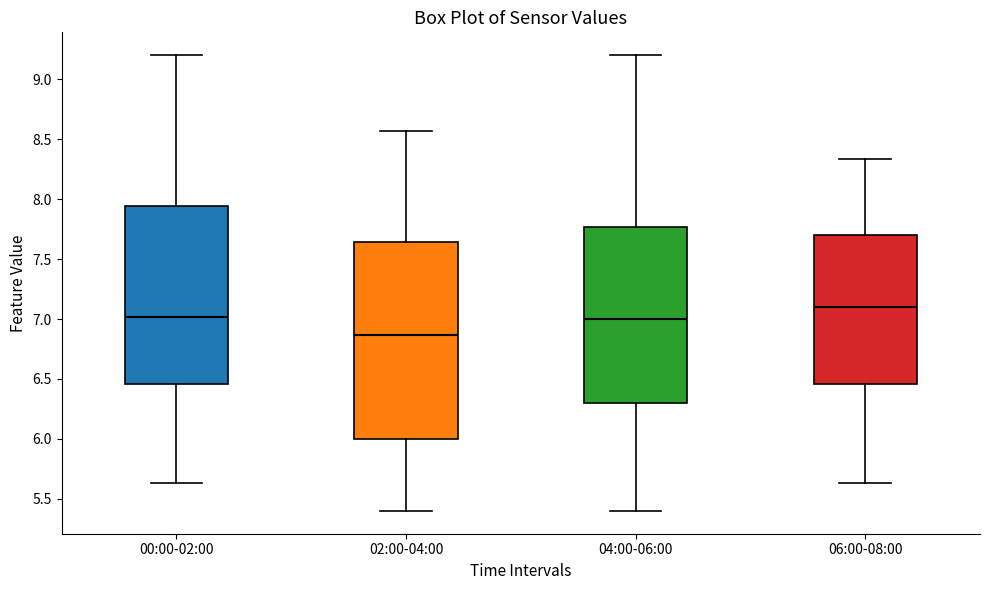

Reading left to right, read every box against the y-axis: the position of its median line, the range the box covers, and the ends of its whiskers. The values are not printed on the chart, so give them approximately, as read against the axis.

00:00-02:00: median 7.00, box 6.45 to 7.95, whiskers 5.65 to 9.20
02:00-04:00: median 6.85, box 6.00 to 7.65, whiskers 5.40 to 8.55
04:00-06:00: median 7.00, box 6.30 to 7.75, whiskers 5.40 to 9.20
06:00-08:00: median 7.10, box 6.45 to 7.70, whiskers 5.65 to 8.35